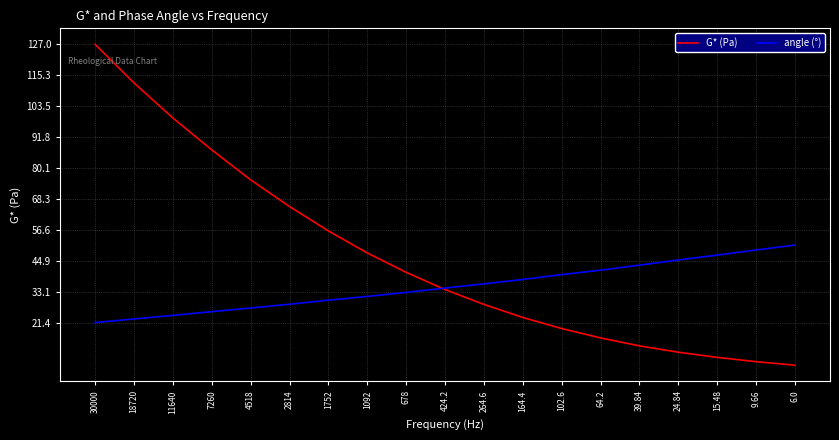

The angle (°) series shows 21.5 at 39.84. True or false?

False